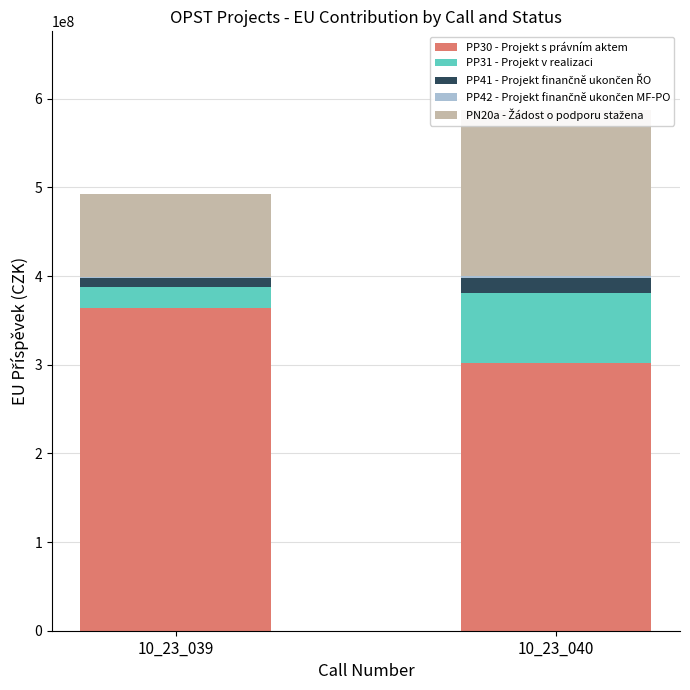

Which series has the largest total across all categories?

PP30 - Projekt s právním aktem